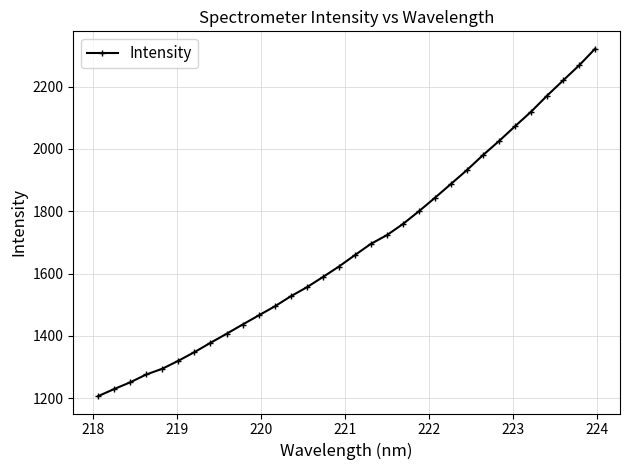

What is the sum of all values?

53884.9